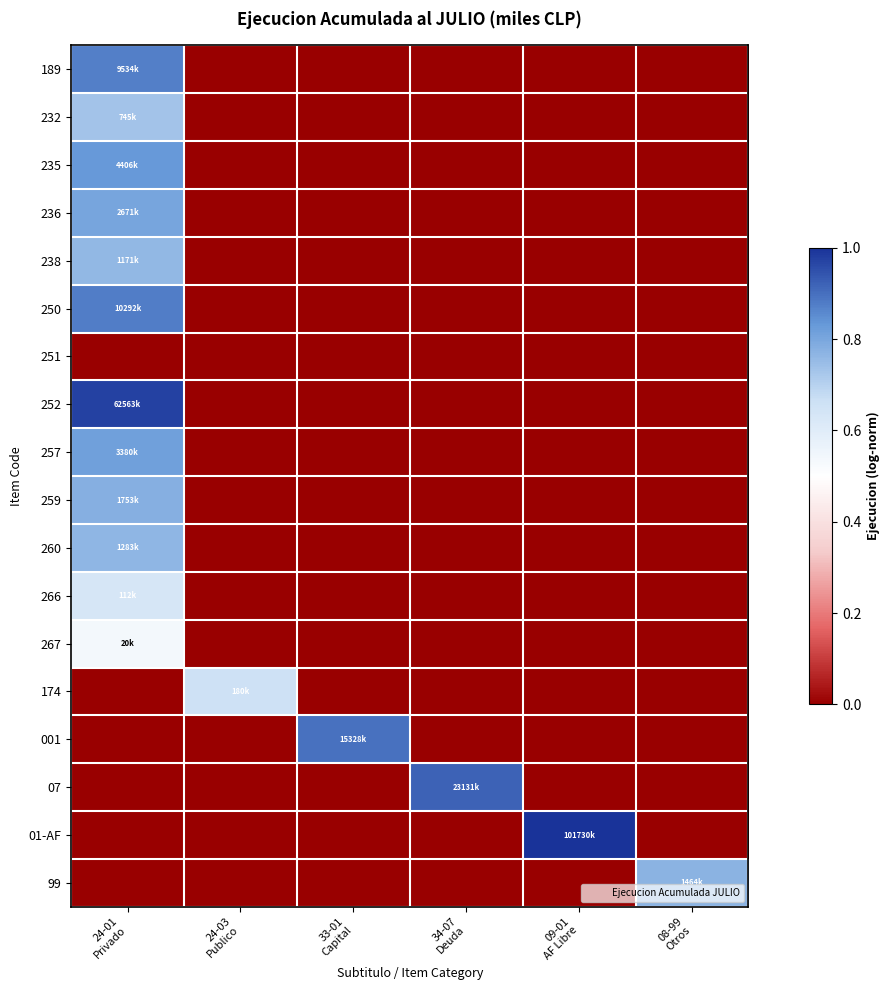

Reading right to left, list all the values displayed in this chart.

189: 08-99
Otros=0.0	09-01
AF Libre=0.0	34-07
Deuda=0.0	33-01
Capital=0.0	24-03
Publico=0.0	24-01
Privado=0.9
232: 08-99
Otros=0.0	09-01
AF Libre=0.0	34-07
Deuda=0.0	33-01
Capital=0.0	24-03
Publico=0.0	24-01
Privado=0.7
235: 08-99
Otros=0.0	09-01
AF Libre=0.0	34-07
Deuda=0.0	33-01
Capital=0.0	24-03
Publico=0.0	24-01
Privado=0.8
236: 08-99
Otros=0.0	09-01
AF Libre=0.0	34-07
Deuda=0.0	33-01
Capital=0.0	24-03
Publico=0.0	24-01
Privado=0.8
238: 08-99
Otros=0.0	09-01
AF Libre=0.0	34-07
Deuda=0.0	33-01
Capital=0.0	24-03
Publico=0.0	24-01
Privado=0.8
250: 08-99
Otros=0.0	09-01
AF Libre=0.0	34-07
Deuda=0.0	33-01
Capital=0.0	24-03
Publico=0.0	24-01
Privado=0.9
251: 08-99
Otros=0.0	09-01
AF Libre=0.0	34-07
Deuda=0.0	33-01
Capital=0.0	24-03
Publico=0.0	24-01
Privado=0.0
252: 08-99
Otros=0.0	09-01
AF Libre=0.0	34-07
Deuda=0.0	33-01
Capital=0.0	24-03
Publico=0.0	24-01
Privado=1.0
257: 08-99
Otros=0.0	09-01
AF Libre=0.0	34-07
Deuda=0.0	33-01
Capital=0.0	24-03
Publico=0.0	24-01
Privado=0.8
259: 08-99
Otros=0.0	09-01
AF Libre=0.0	34-07
Deuda=0.0	33-01
Capital=0.0	24-03
Publico=0.0	24-01
Privado=0.8
260: 08-99
Otros=0.0	09-01
AF Libre=0.0	34-07
Deuda=0.0	33-01
Capital=0.0	24-03
Publico=0.0	24-01
Privado=0.8
266: 08-99
Otros=0.0	09-01
AF Libre=0.0	34-07
Deuda=0.0	33-01
Capital=0.0	24-03
Publico=0.0	24-01
Privado=0.6
267: 08-99
Otros=0.0	09-01
AF Libre=0.0	34-07
Deuda=0.0	33-01
Capital=0.0	24-03
Publico=0.0	24-01
Privado=0.5
174: 08-99
Otros=0.0	09-01
AF Libre=0.0	34-07
Deuda=0.0	33-01
Capital=0.0	24-03
Publico=0.7	24-01
Privado=0.0
001: 08-99
Otros=0.0	09-01
AF Libre=0.0	34-07
Deuda=0.0	33-01
Capital=0.9	24-03
Publico=0.0	24-01
Privado=0.0
07: 08-99
Otros=0.0	09-01
AF Libre=0.0	34-07
Deuda=0.9	33-01
Capital=0.0	24-03
Publico=0.0	24-01
Privado=0.0
01-AF: 08-99
Otros=0.0	09-01
AF Libre=1.0	34-07
Deuda=0.0	33-01
Capital=0.0	24-03
Publico=0.0	24-01
Privado=0.0
99: 08-99
Otros=0.8	09-01
AF Libre=0.0	34-07
Deuda=0.0	33-01
Capital=0.0	24-03
Publico=0.0	24-01
Privado=0.0